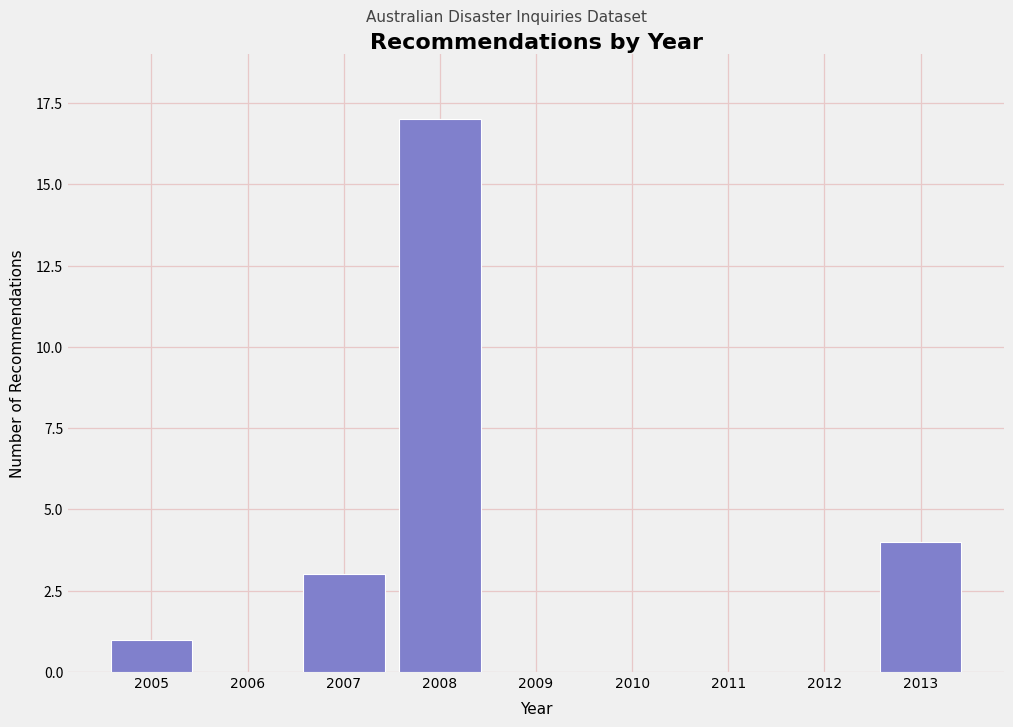

Reading left to right, extract all data points from this chart.

2005=1	2006=0	2007=3	2008=17	2009=0	2010=0	2011=0	2012=0	2013=4